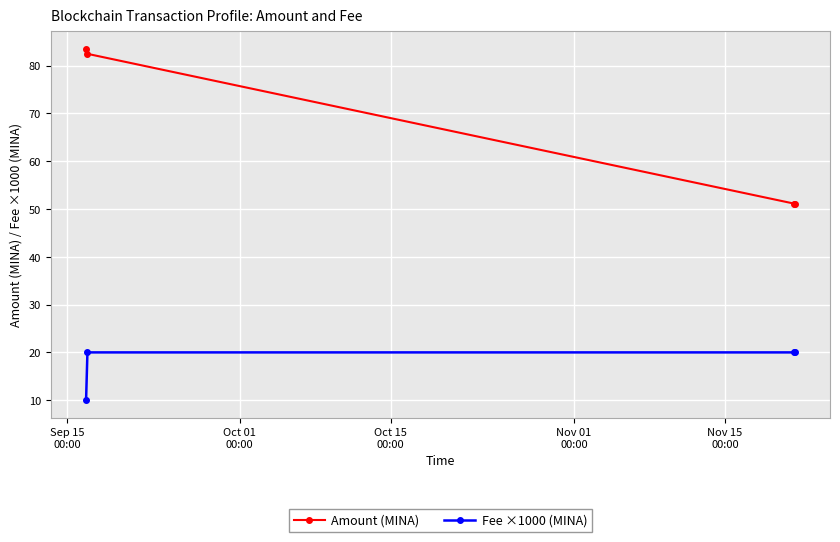

What is the maximum value for Amount (MINA)?

83.5